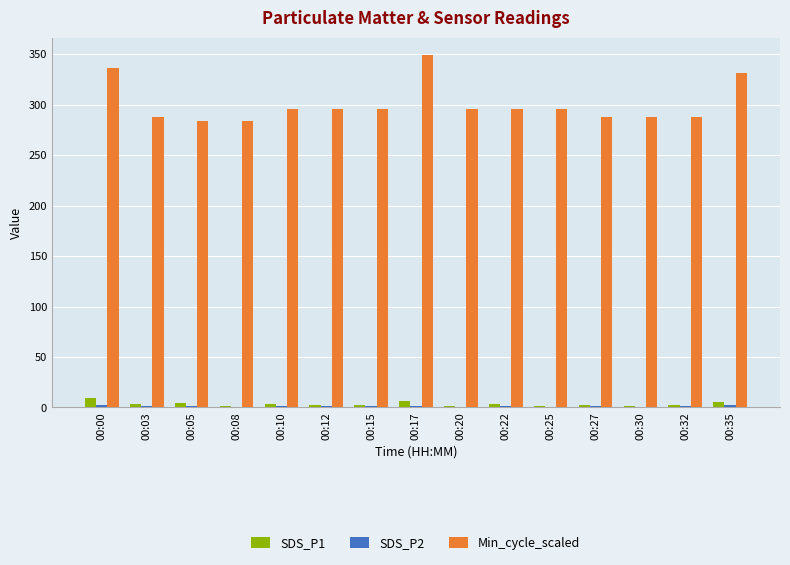

Which series has the largest total across all categories?

Min_cycle_scaled